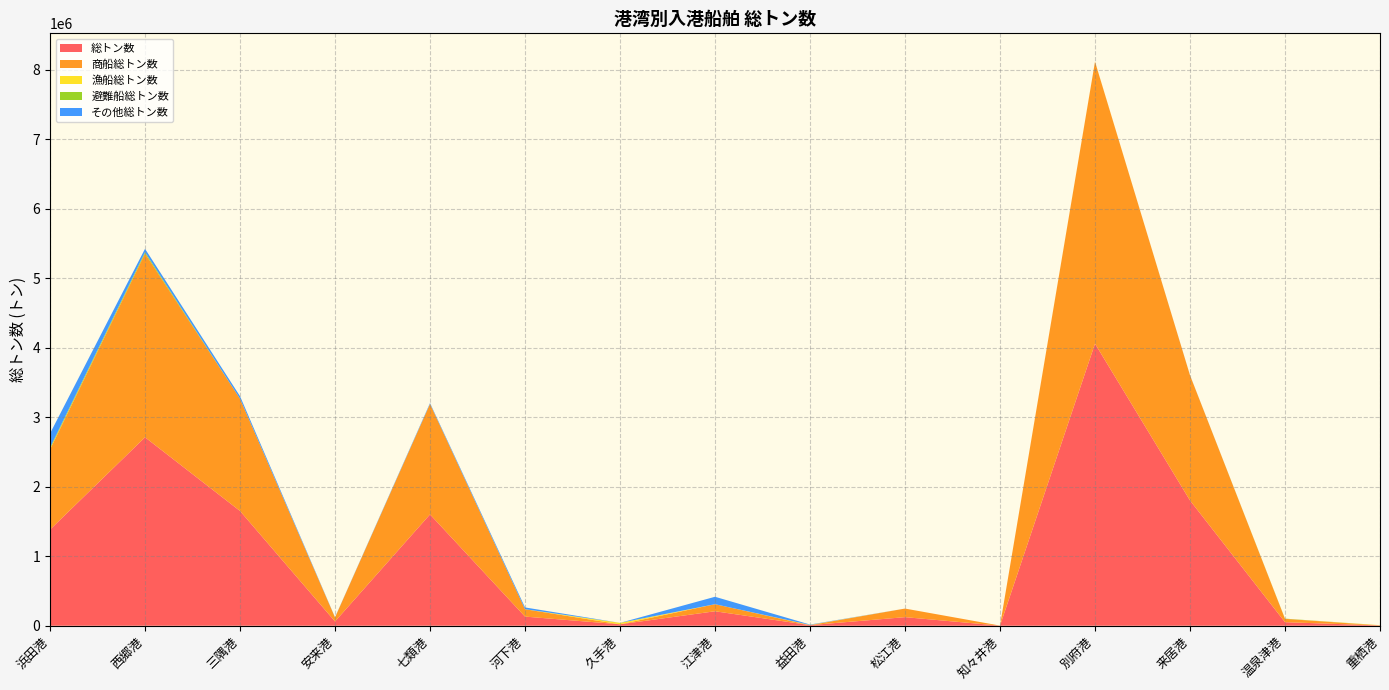

Reading right to left, transcribe all the data shown in this chart.

総トン数: 3978	51129	1803222	4060098	1020	123515	8404	208342	20698	131614	1602386	61394	1651750	2712567	1383385
商船総トン数: 1109	48084	1801778	4057946	1020	123515	0	101559	0	105843	1590285	58828	1615204	2644612	1153594
漁船総トン数: 2869	0	0	2152	0	0	3344	0	20500	0	479	0	0	0	7741
避難船総トン数: 0	2920	0	0	0	0	0	0	0	611	86	0	0	19869	17311
その他総トン数: 0	125	1444	0	0	0	5060	106783	198	25160	11536	2566	36546	48086	204739